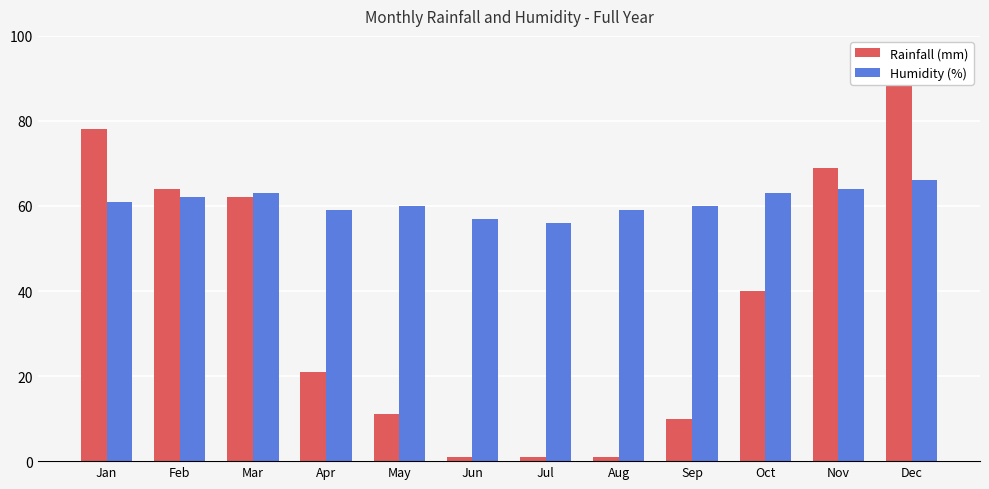

What is the average value of the Rainfall (mm) series?

37